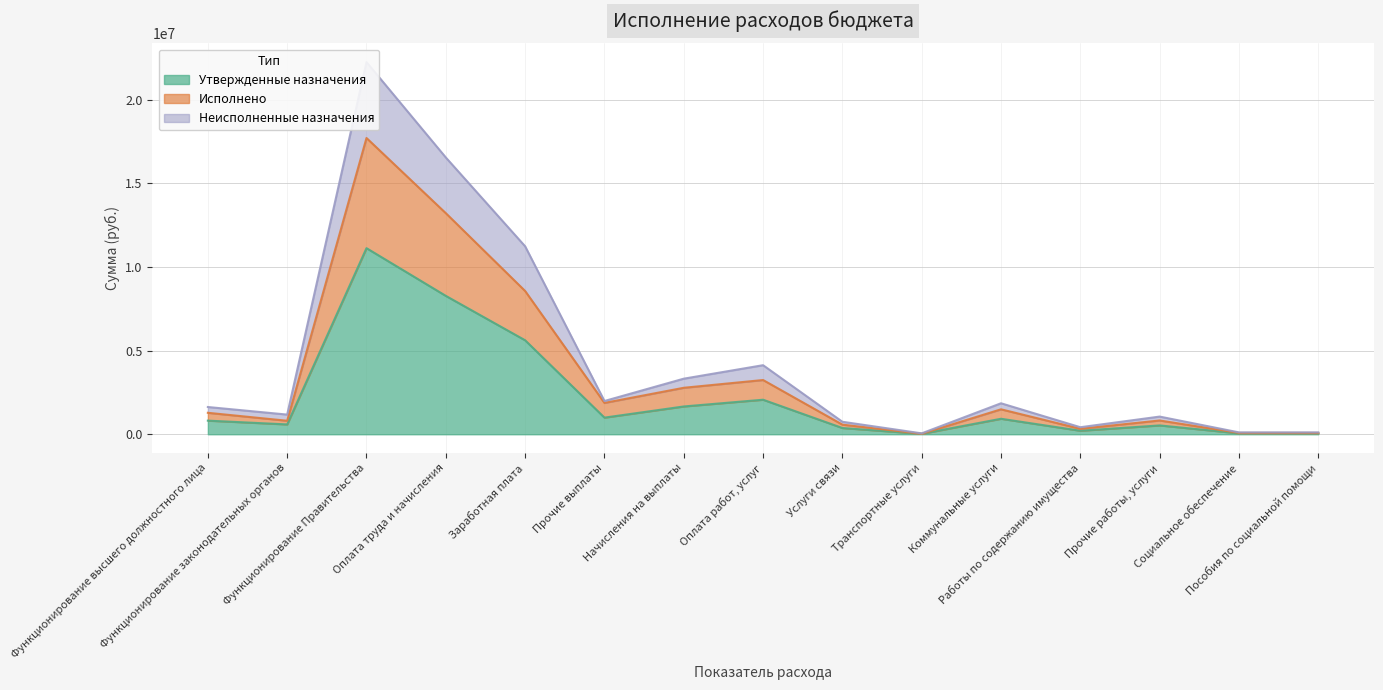

True or false: Утвержденные назначения has a value of 994000.0 at Прочие выплаты.

True